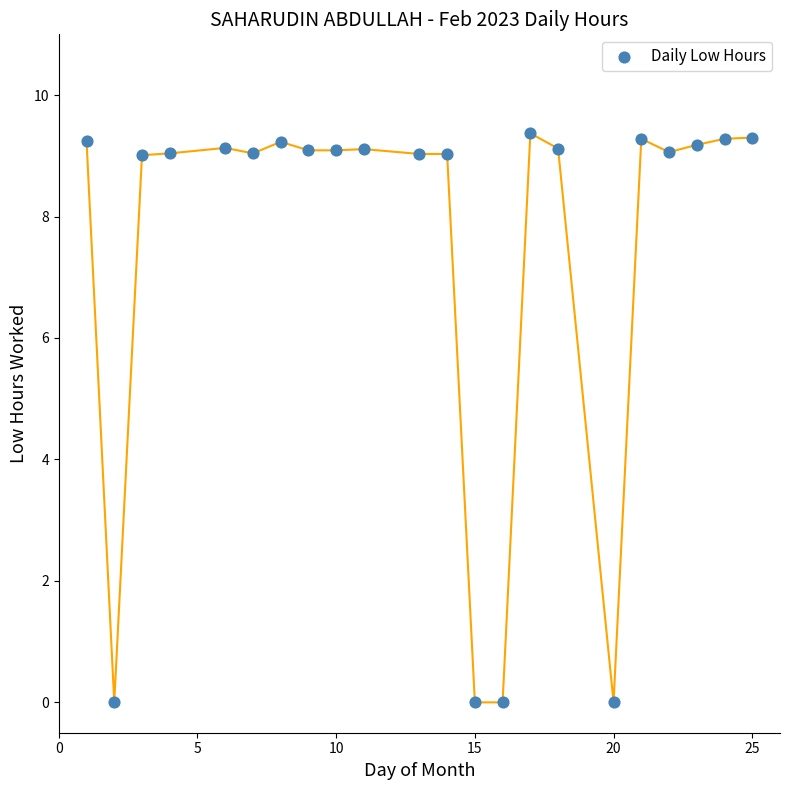

What is the range of Y values (max minus min)?

9.4